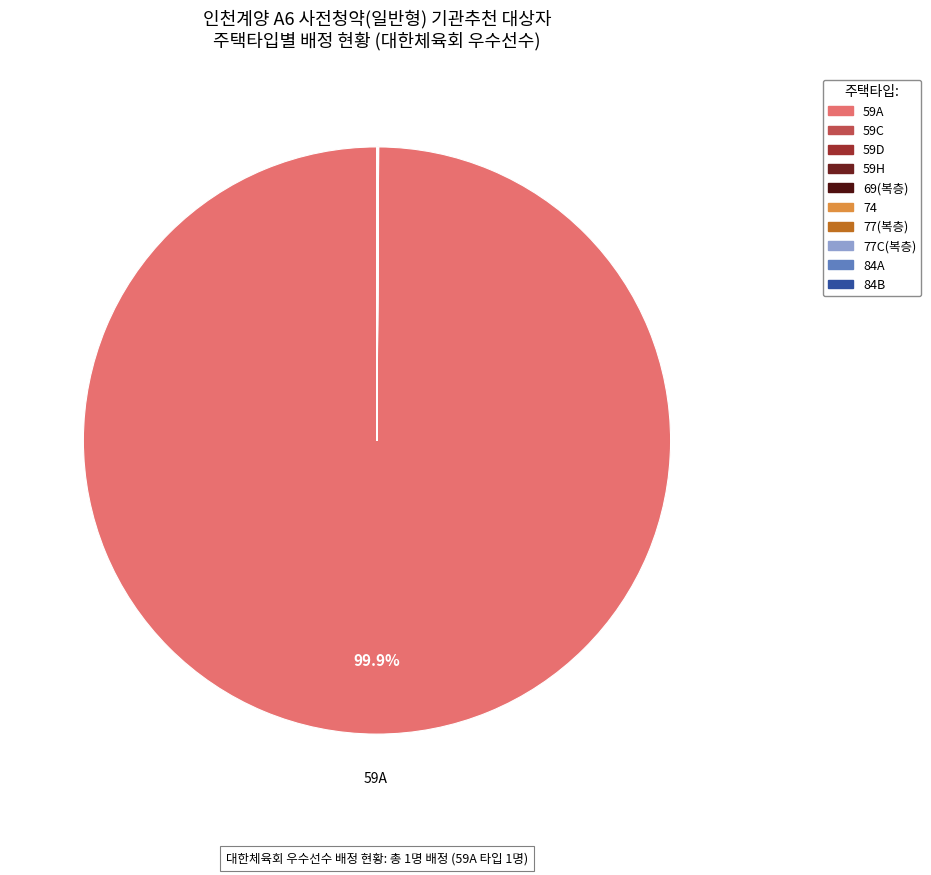

To the nearest percent, what is the difference between the largest and smallest slice percentages?

100%